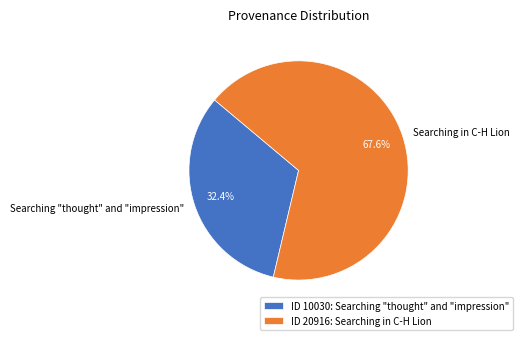

Combined, what portion of the pie is Searching "thought" and "impression" and Searching in C-H Lion?

100.0%